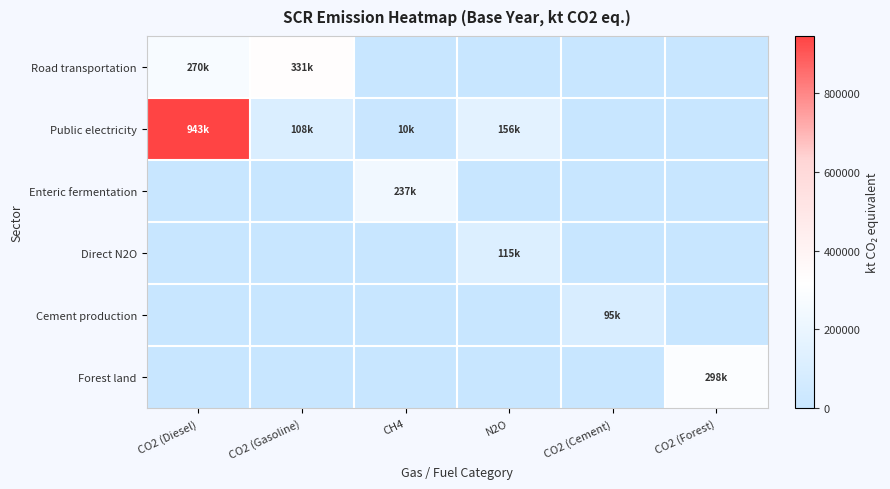

Reading right to left, transcribe all the data shown in this chart.

Road transportation: CO2 (Forest)=0.0	CO2 (Cement)=0.0	N2O=0.0	CH4=0.0	CO2 (Gasoline)=330644.8	CO2 (Diesel)=270372.3
Public electricity: CO2 (Forest)=0.0	CO2 (Cement)=0.0	N2O=156346.8	CH4=10453.1	CO2 (Gasoline)=107682.8	CO2 (Diesel)=943402.6
Enteric fermentation: CO2 (Forest)=0.0	CO2 (Cement)=0.0	N2O=0.0	CH4=237259.0	CO2 (Gasoline)=0.0	CO2 (Diesel)=0.0
Direct N2O: CO2 (Forest)=0.0	CO2 (Cement)=0.0	N2O=115138.7	CH4=0.0	CO2 (Gasoline)=0.0	CO2 (Diesel)=0.0
Cement production: CO2 (Forest)=0.0	CO2 (Cement)=95236.6	N2O=0.0	CH4=0.0	CO2 (Gasoline)=0.0	CO2 (Diesel)=0.0
Forest land: CO2 (Forest)=297676.4	CO2 (Cement)=0.0	N2O=0.0	CH4=0.0	CO2 (Gasoline)=0.0	CO2 (Diesel)=0.0